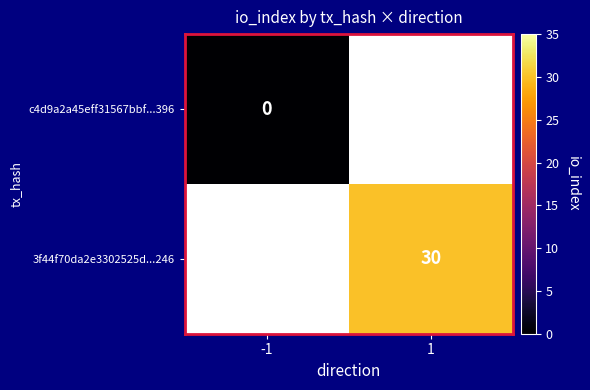

Which label corresponds to the largest value in the chart?

1